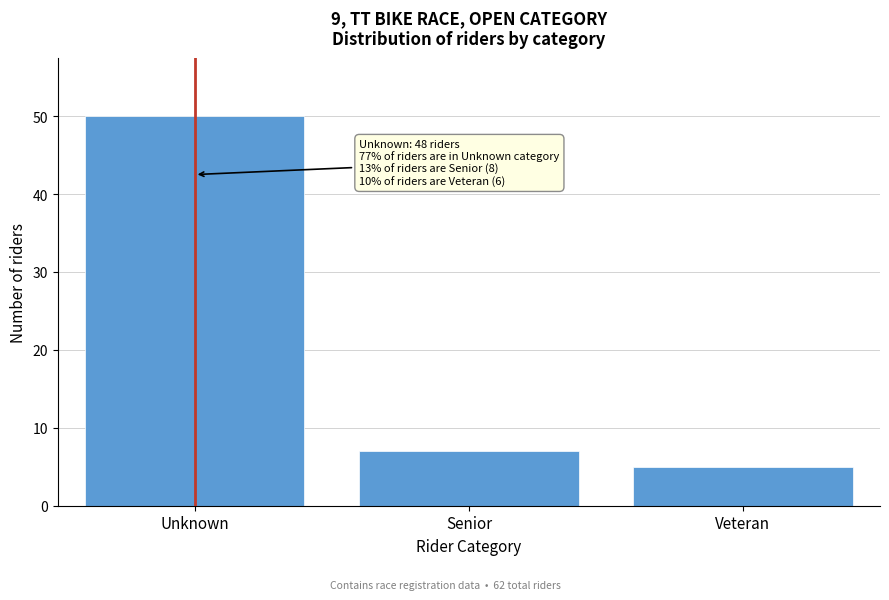

Reading left to right, what are all the values shown in this chart?

50	7	5